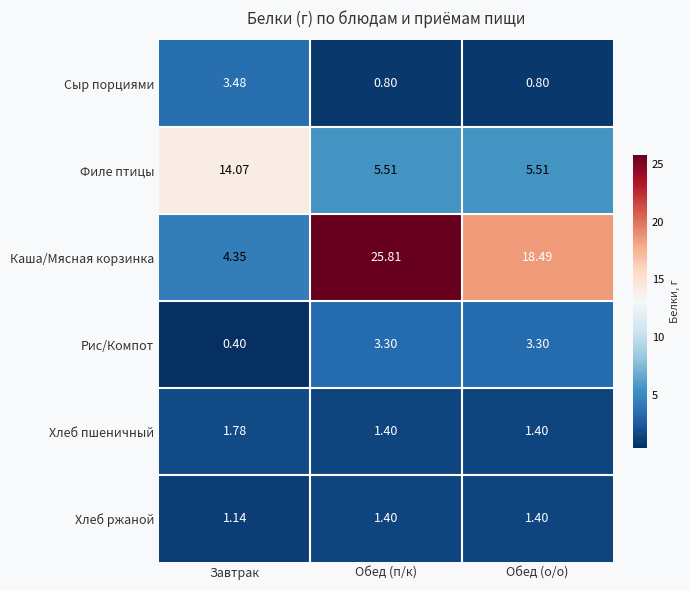

Which series has the widest spread of values?

Каша/Мясная корзинка